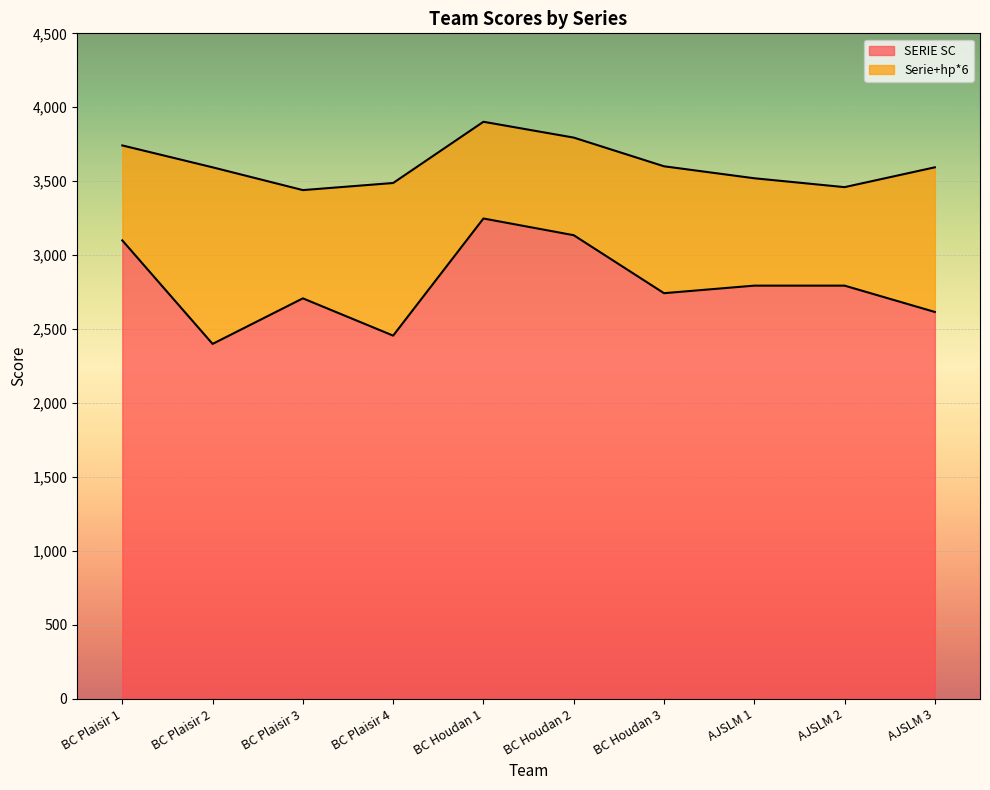

True or false: SERIE SC and Serie+hp*6 intersect in this chart.

False